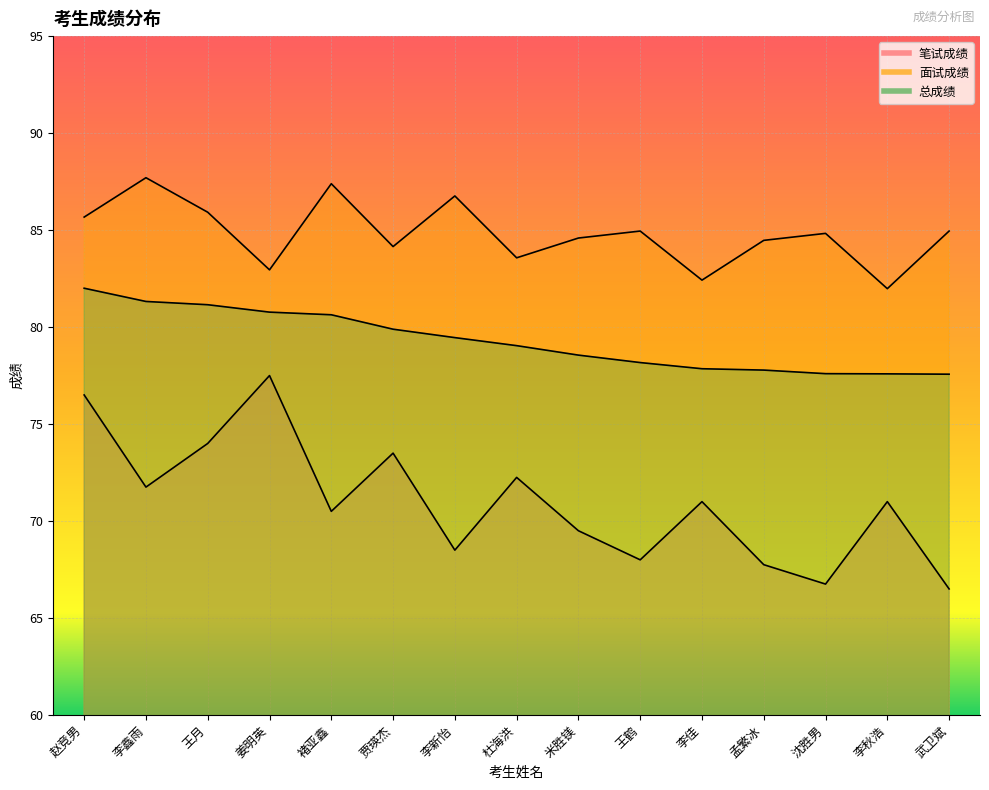

Rank the categories by 笔试成绩 value from lowest to highest.

武卫斌, 沈胜男, 孟繁冰, 王鹤, 李新怡, 米胜镁, 褚亚鑫, 李佳, 李秋浩, 李鑫雨, 杜海洪, 贾瑛杰, 王月, 赵竞男, 姜明英